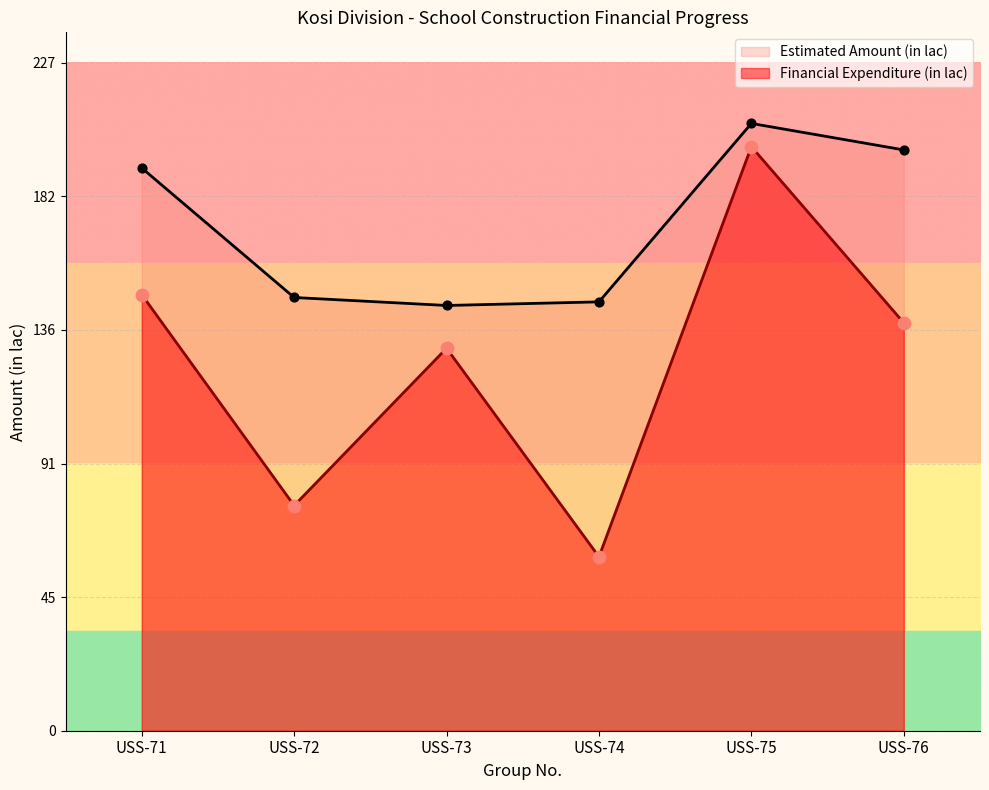

What is the ratio of the value at USS-74 to the value at USS-73?

0.5